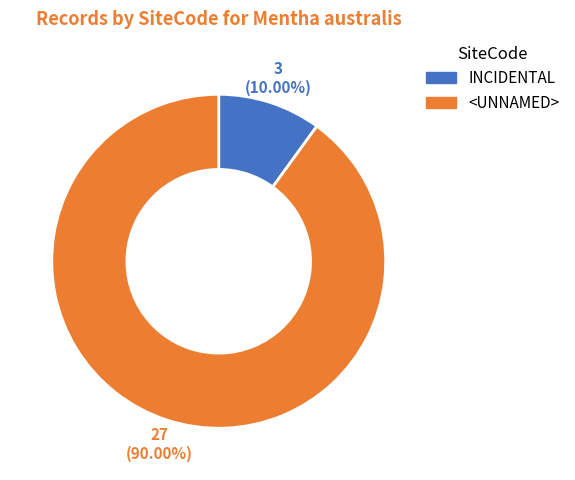

Which category has the biggest portion of the pie?

<UNNAMED>